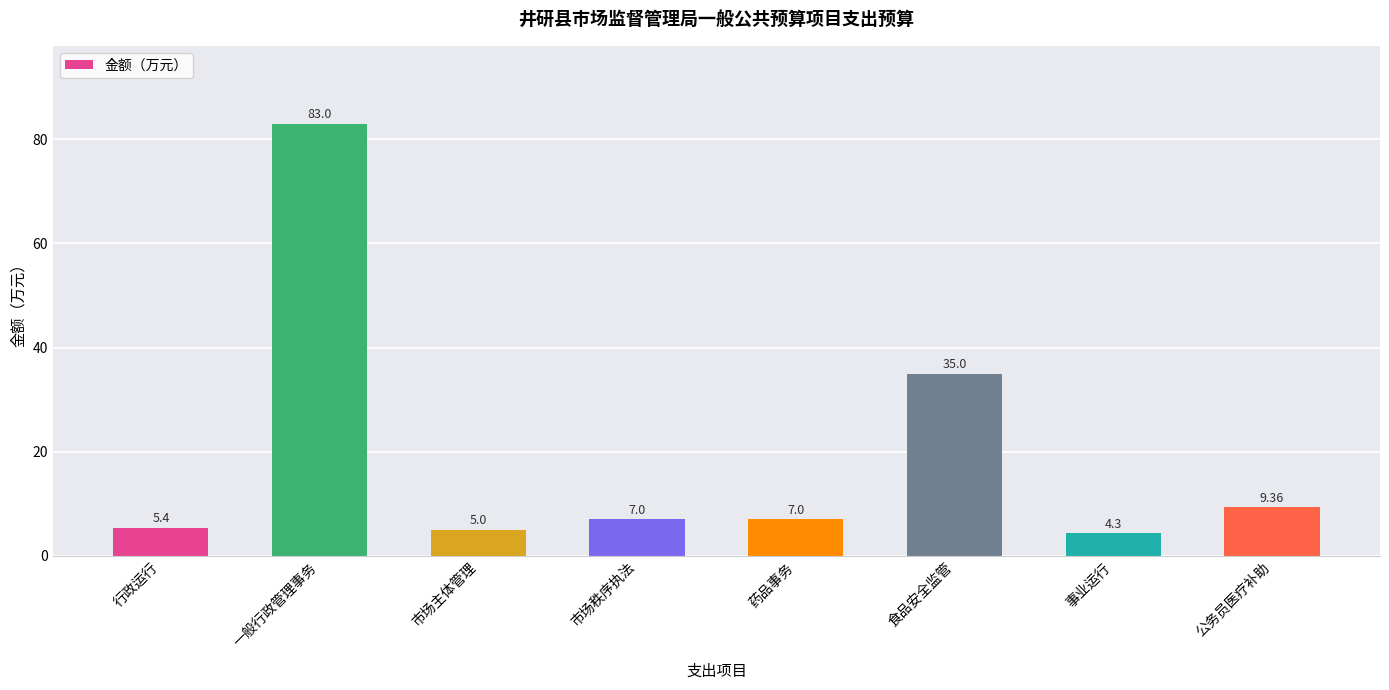

At which label does the data first exceed 7?

一般行政管理事务